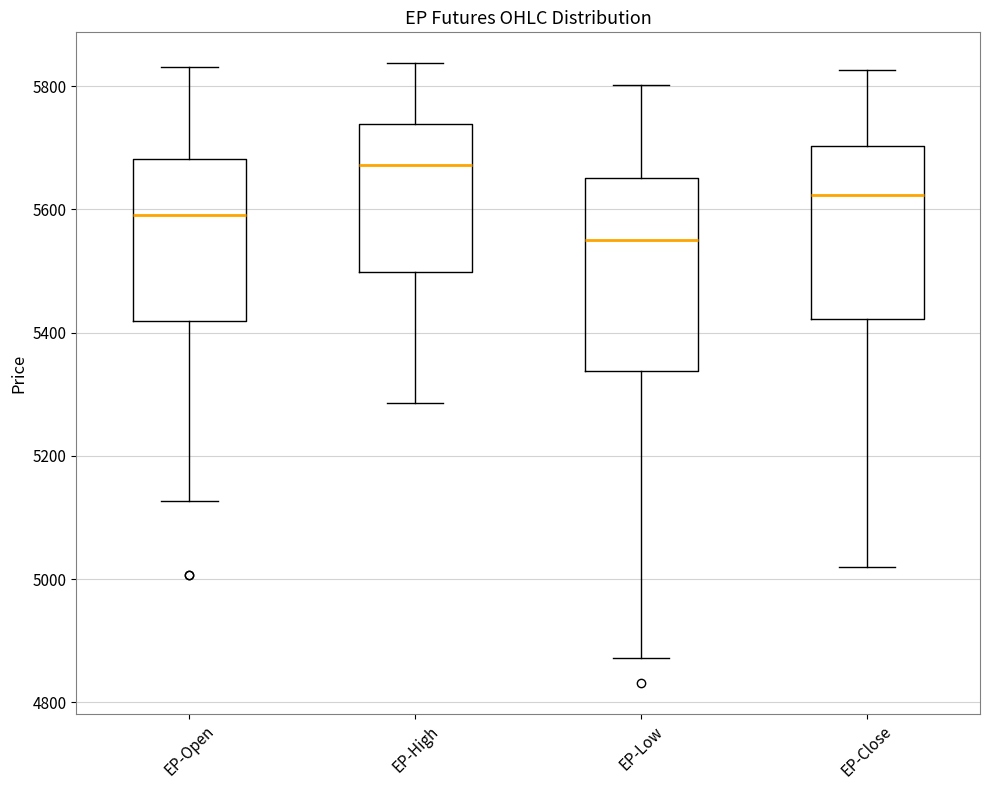

Where does the median line of the box for EP-High sit on the y-axis? The values are not printed on the chart, so give them approximately, as read against the axis.

5680